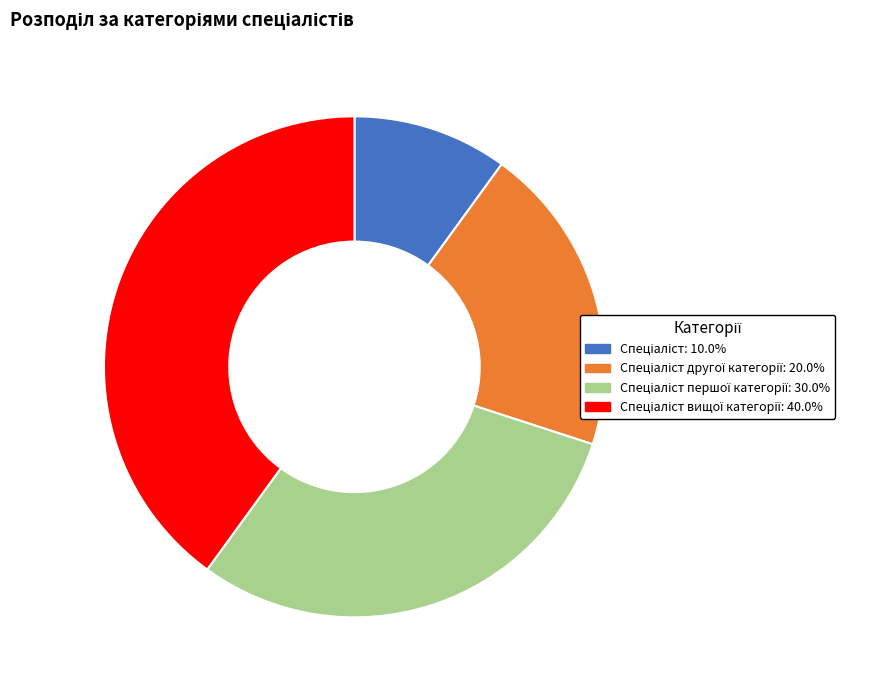

Does any single category account for the majority?

No